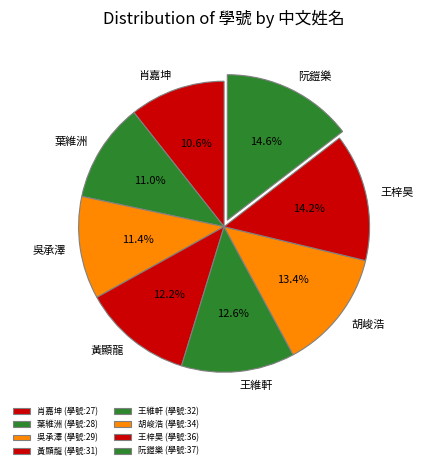

To the nearest percent, what is the combined percentage of 胡峻浩 and 肖嘉坤?

24%